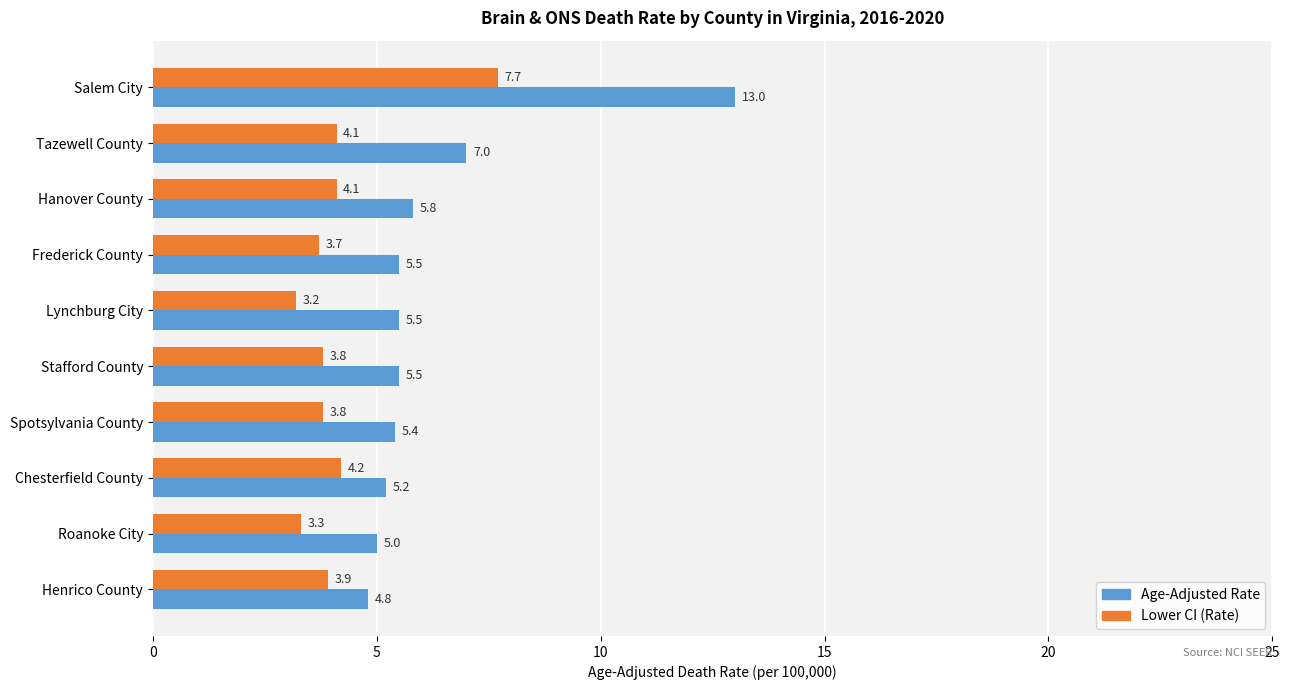

What is the total value across all series at Frederick County?

9.2